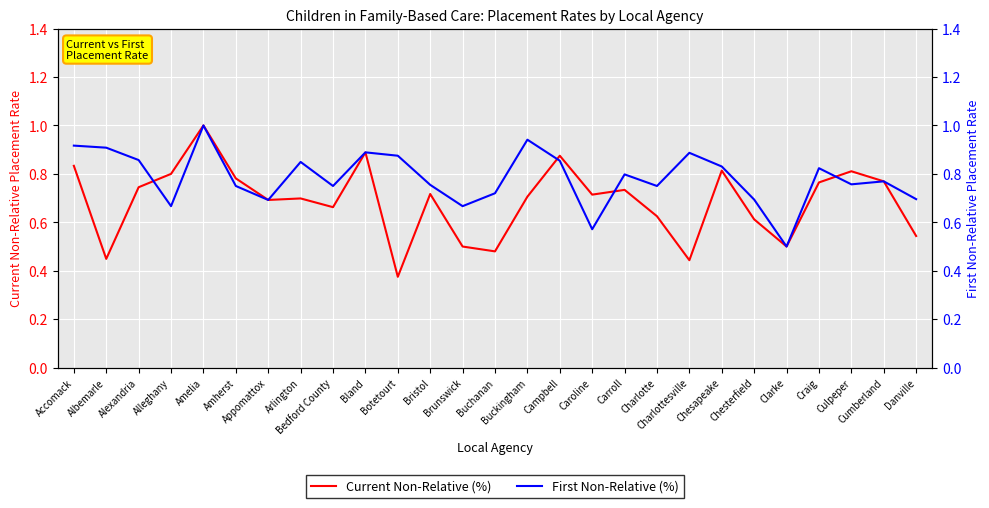

Is it true that First Non-Relative (%) equals 0.9 at Accomack?

True